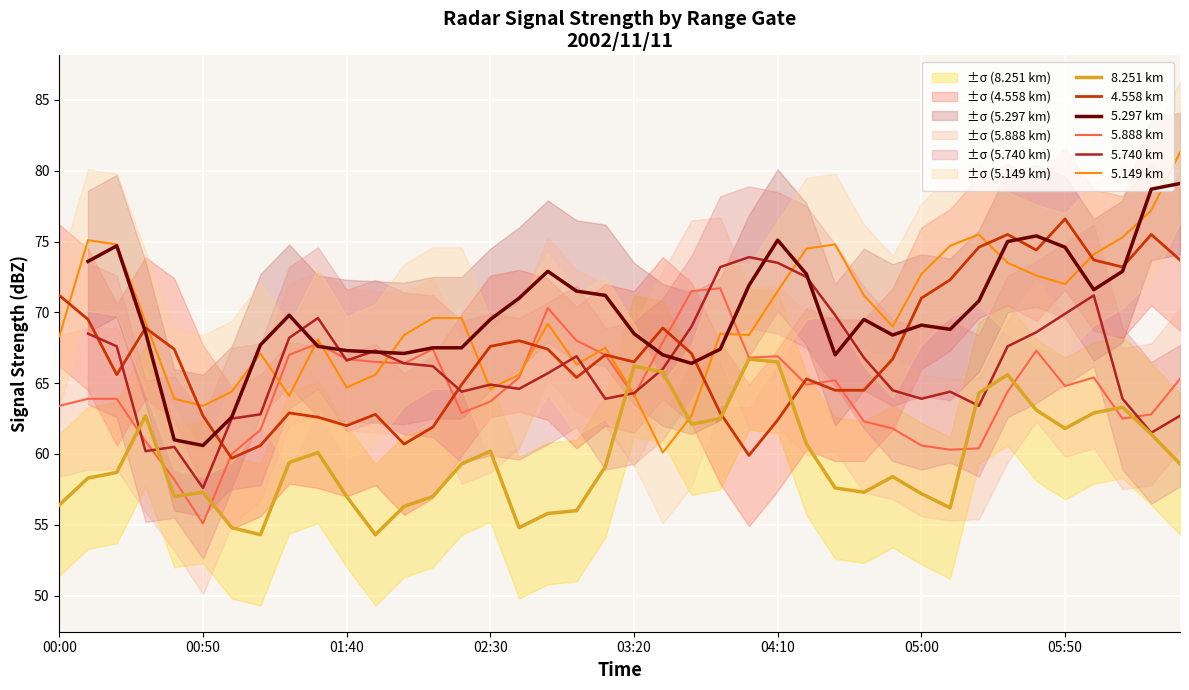

The value of 5.888 km at 02:30 is 29.2. True or false?

False